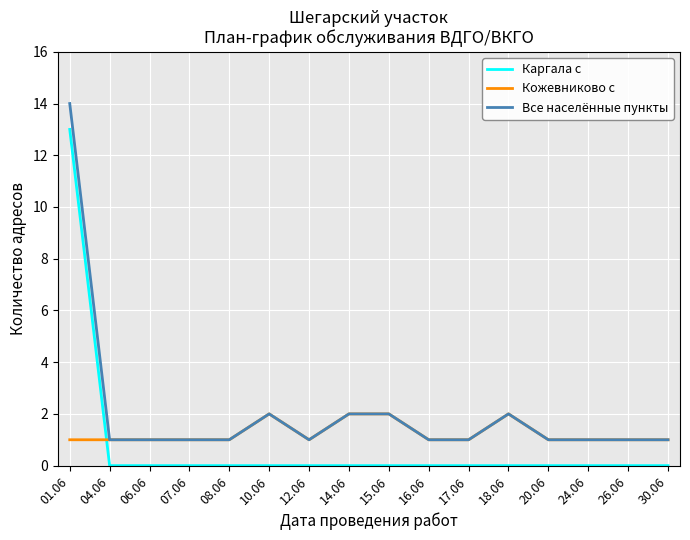

At which category is the sum across all series the highest?

01.06